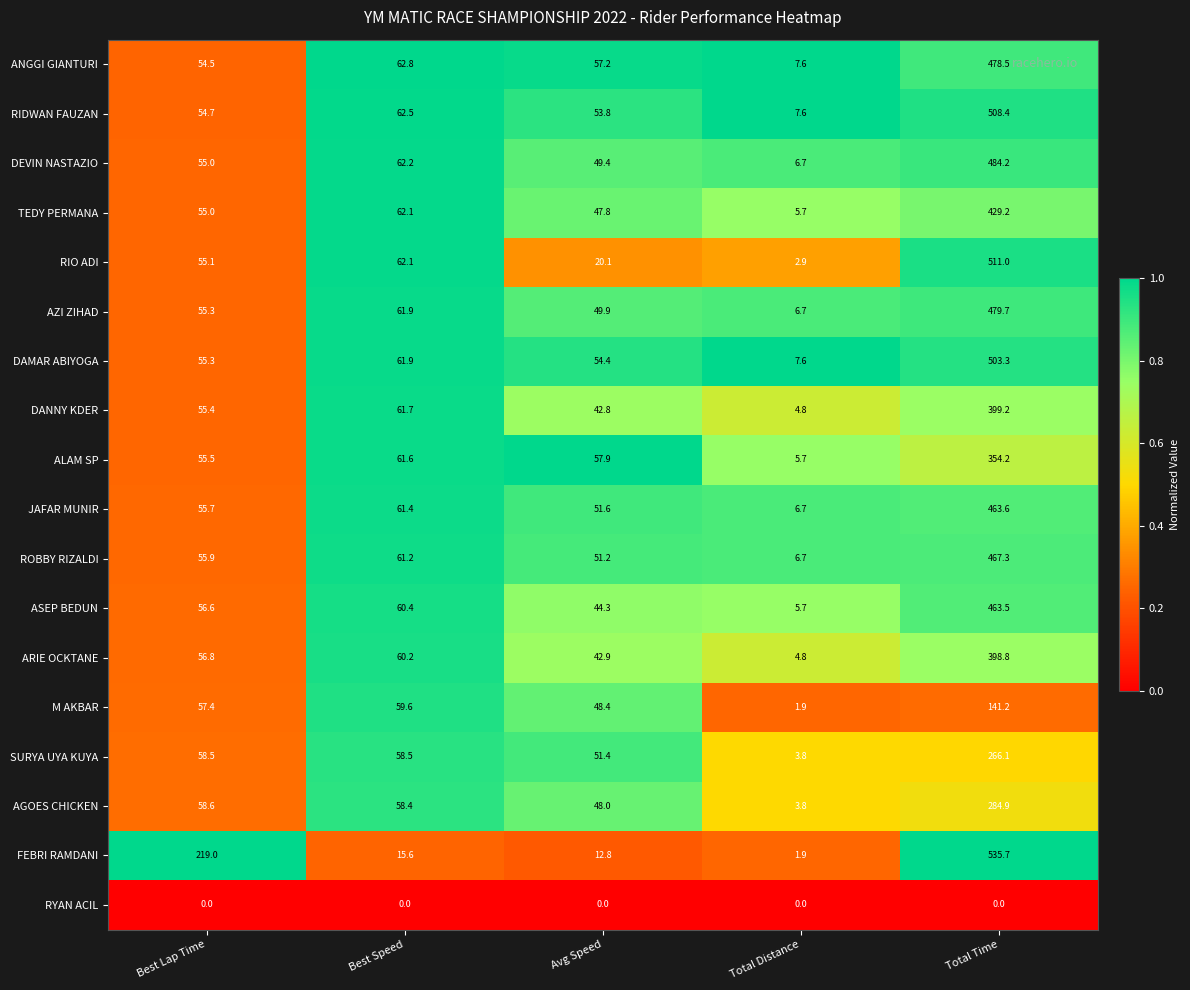

At which label does TEDY PERMANA reach its minimum?

Total Distance